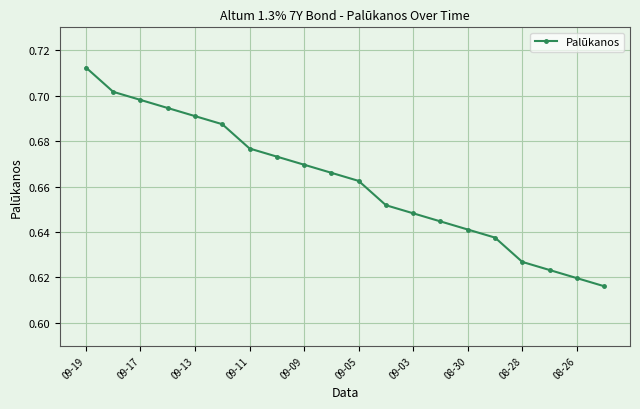

What is the sum of all values?

13.2